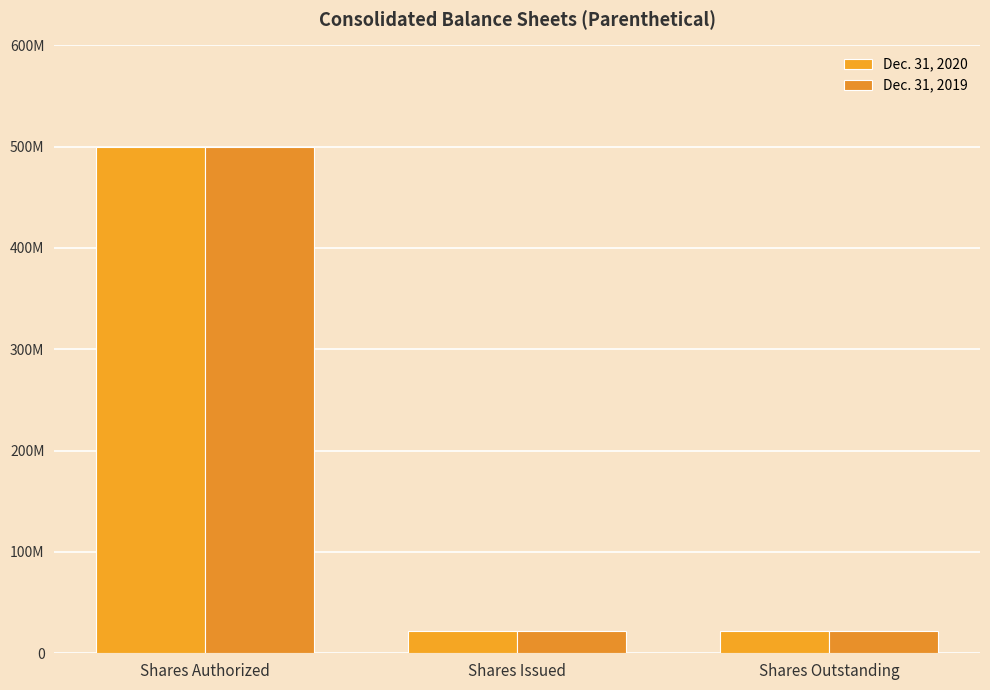

How many Dec. 31, 2020 values are between 21536933 and 500000000?

3